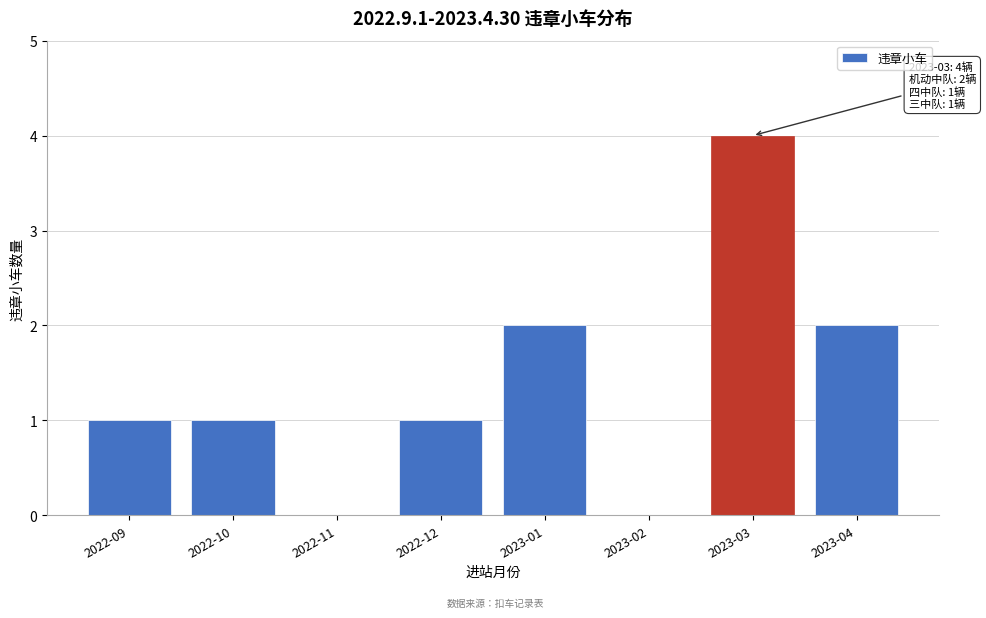

Reading right to left, transcribe all the data shown in this chart.

2023-04=2	2023-03=4	2023-02=0	2023-01=2	2022-12=1	2022-11=0	2022-10=1	2022-09=1